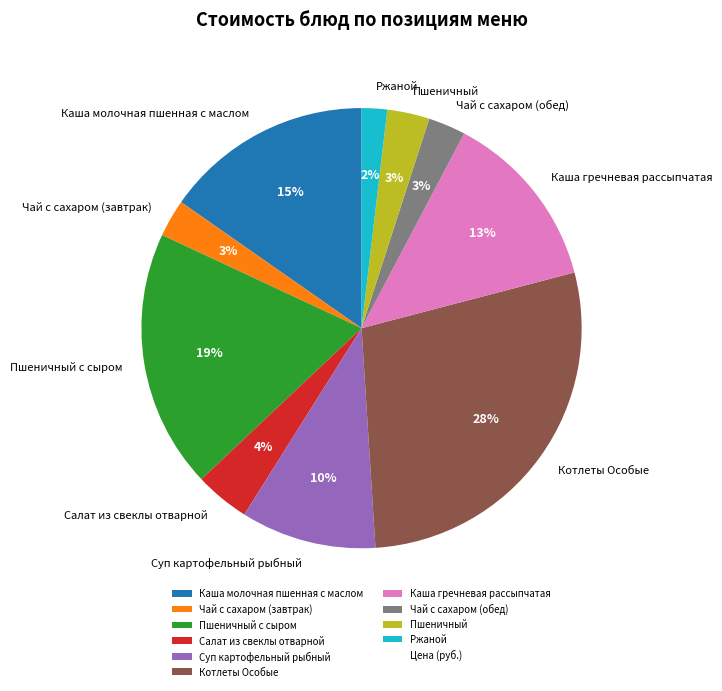

What is the ratio of the value at Ржаной to the value at Каша молочная пшенная с маслом?

0.1